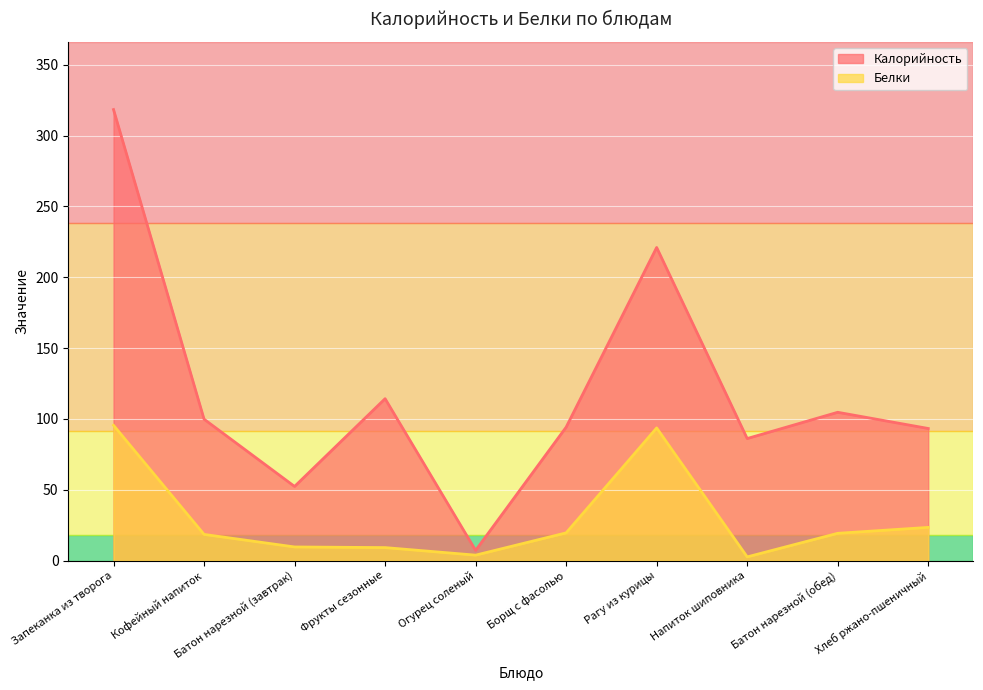

What is the sum of the Белки values at Хлеб ржано-пшеничный and Борщ с фасолью?

43.0